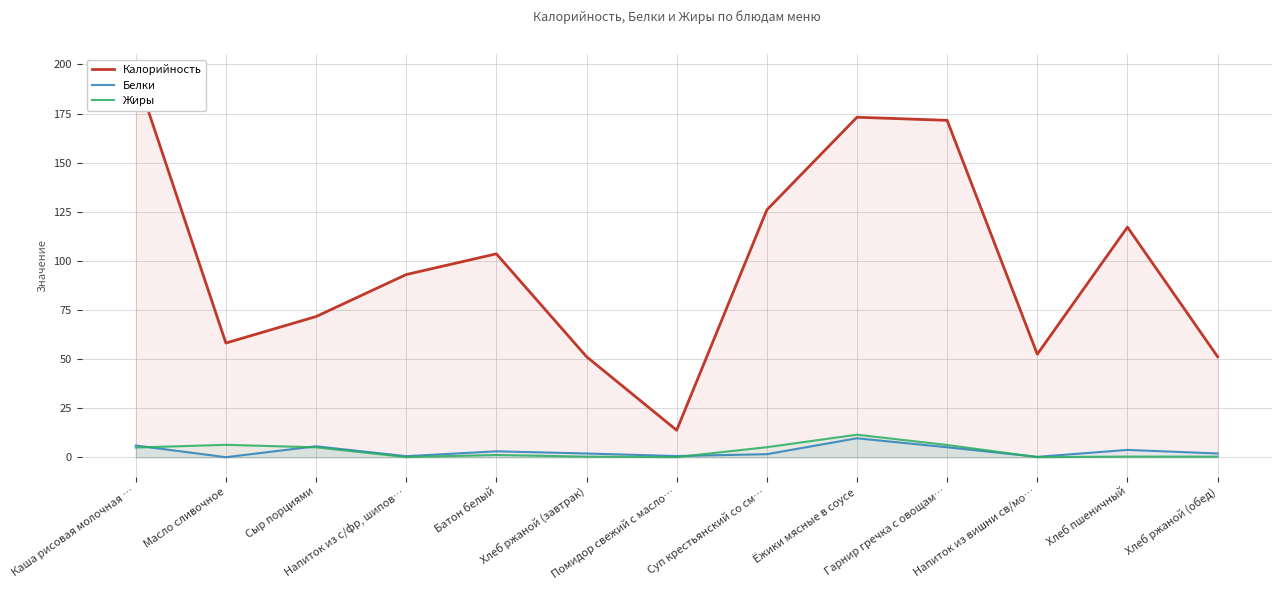

True or false: Белки has a value of 3.1 at Батон белый.

True